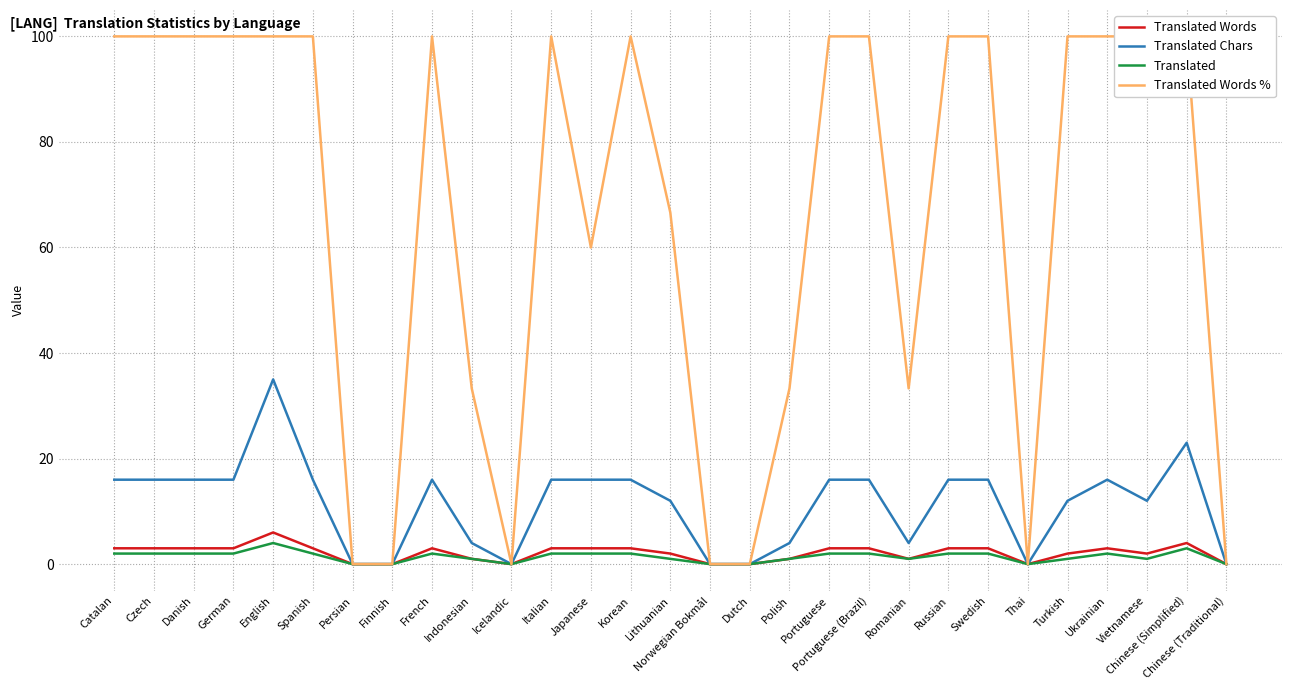

What is the highest value of the Translated Words % series?

100.0